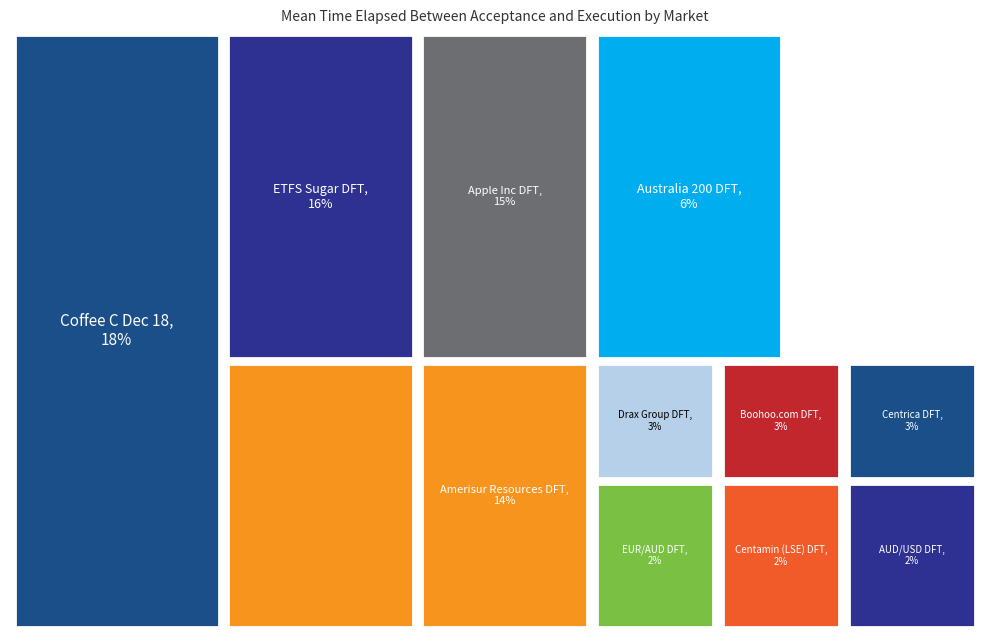

Does Australia 200 DFT represent more than half of the total?

No